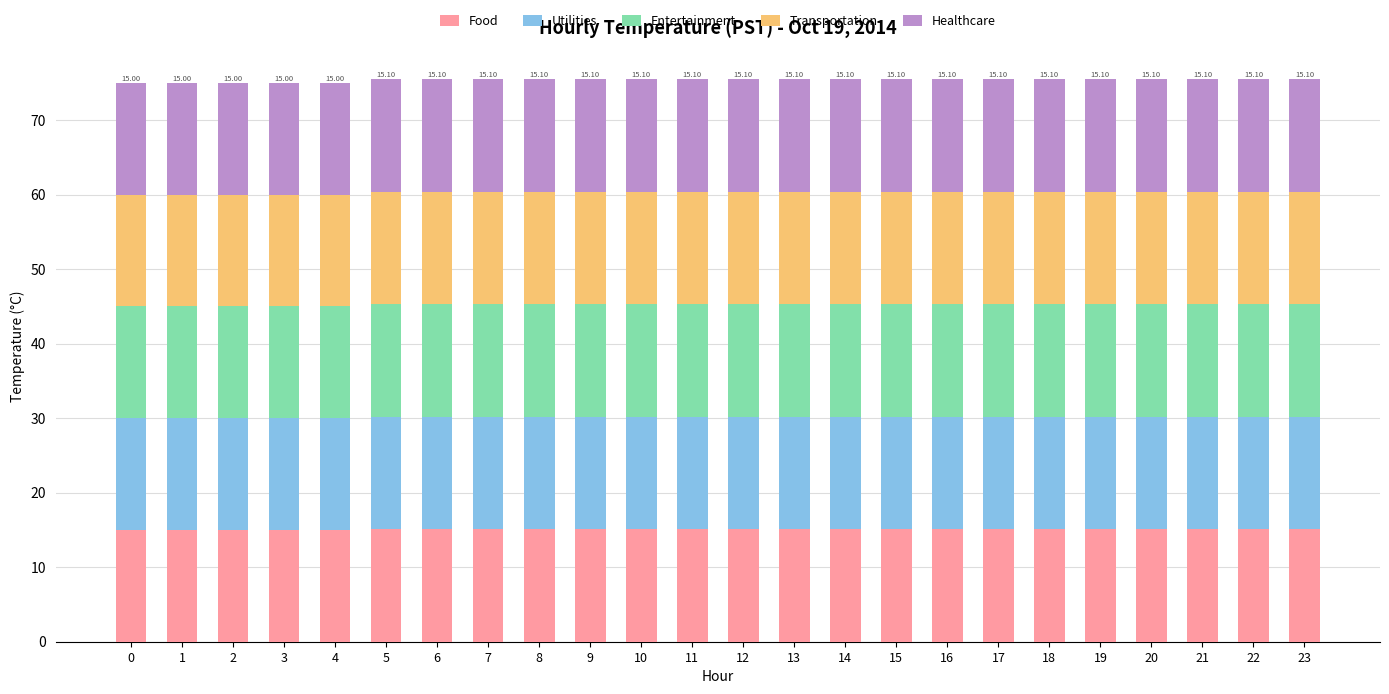

What is the total value across all series at 5?

75.5